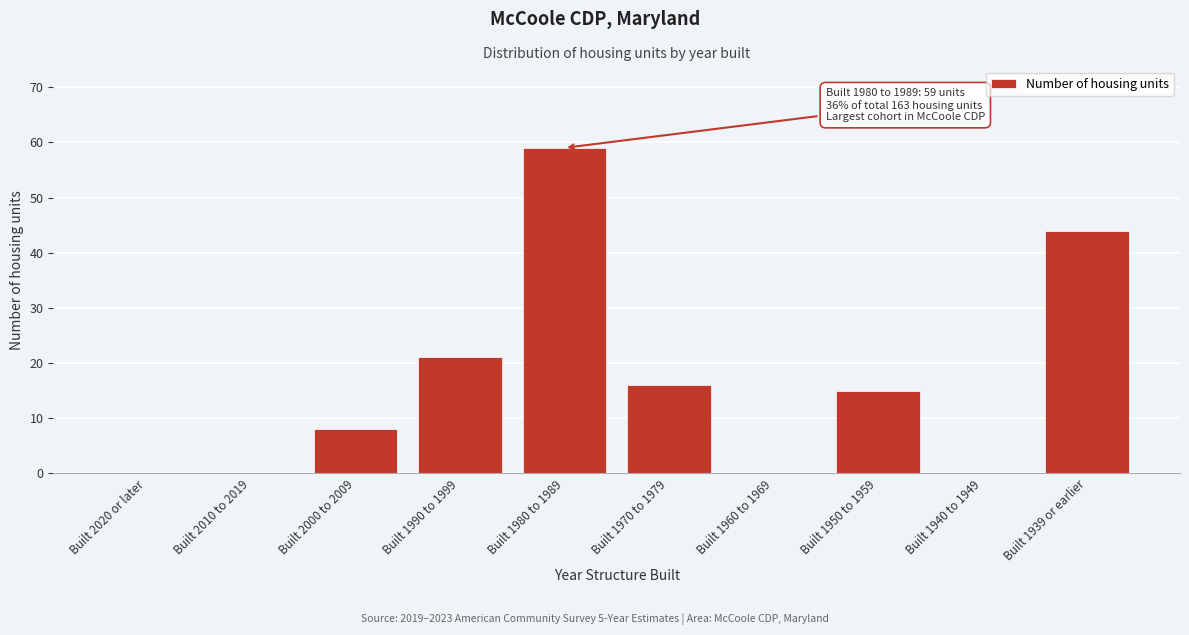

Reading right to left, transcribe all the data shown in this chart.

Built 1939 or earlier=44	Built 1940 to 1949=0	Built 1950 to 1959=15	Built 1960 to 1969=0	Built 1970 to 1979=16	Built 1980 to 1989=59	Built 1990 to 1999=21	Built 2000 to 2009=8	Built 2010 to 2019=0	Built 2020 or later=0